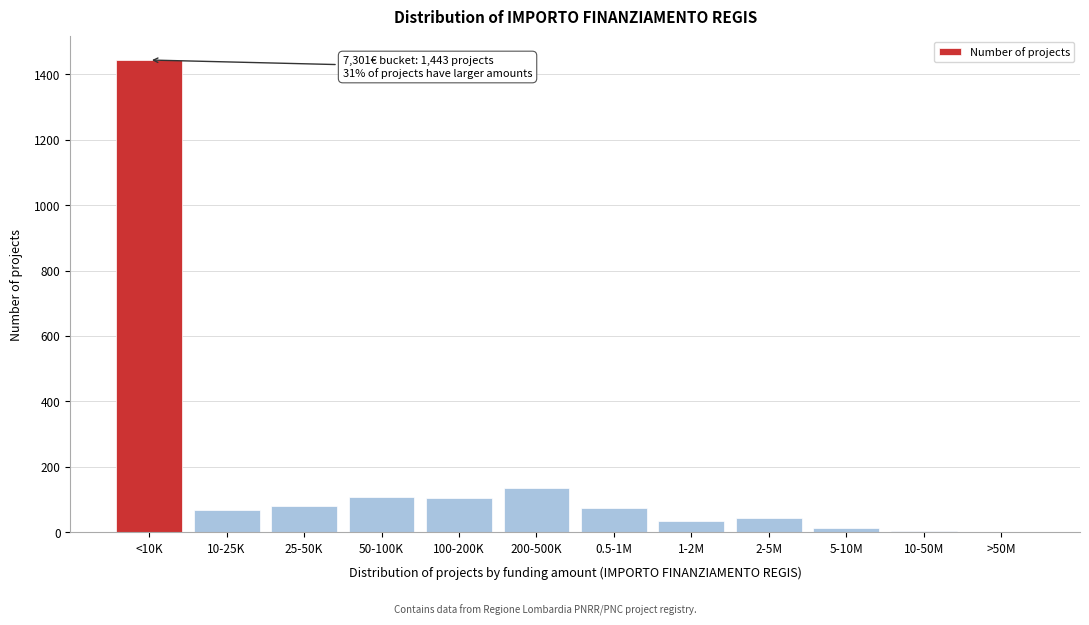

At which label is the value closest to 722?

200-500K